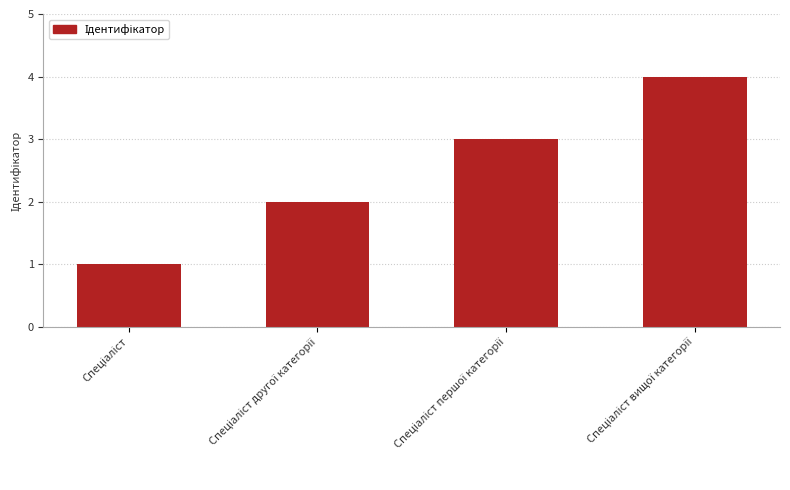

What is the difference between the maximum and minimum values?

3